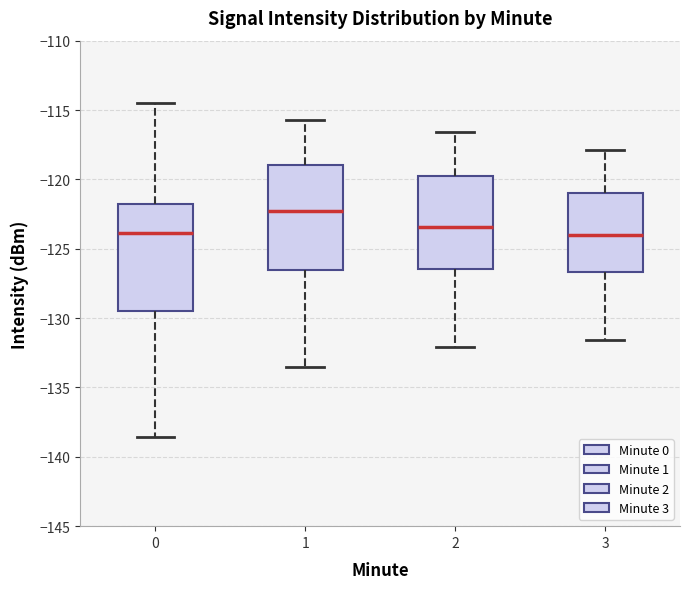

Reading left to right, read every box against the y-axis: the position of its median line, the range the box covers, and the ends of its whiskers. The values are not printed on the chart, so give them approximately, as read against the axis.

0: median -124.0, box -129.5 to -122.0, whiskers -138.5 to -114.5
1: median -122.0, box -126.5 to -119.0, whiskers -133.5 to -115.5
2: median -123.5, box -126.5 to -119.5, whiskers -132.0 to -116.5
3: median -124.0, box -126.5 to -121.0, whiskers -131.5 to -118.0